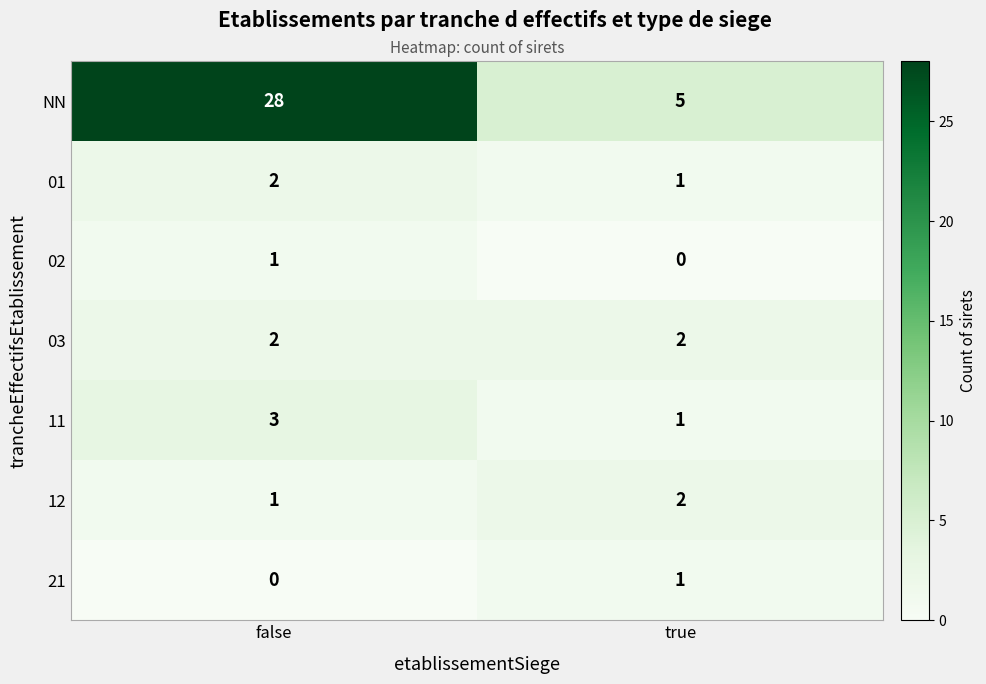

Which series has the largest range (max minus min)?

NN